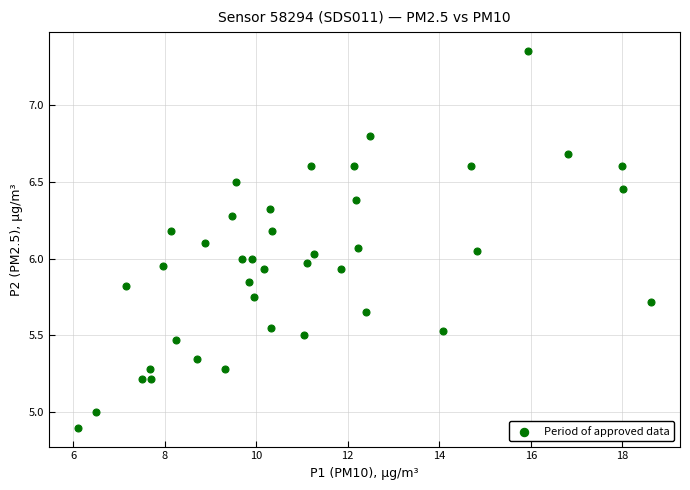

What is the range of X values (max minus min)?

12.5